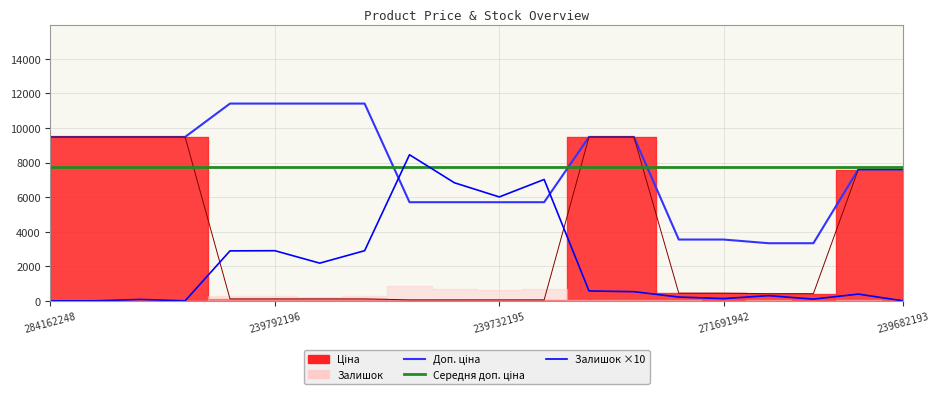

How many data points in Ціна are less than 443?

10